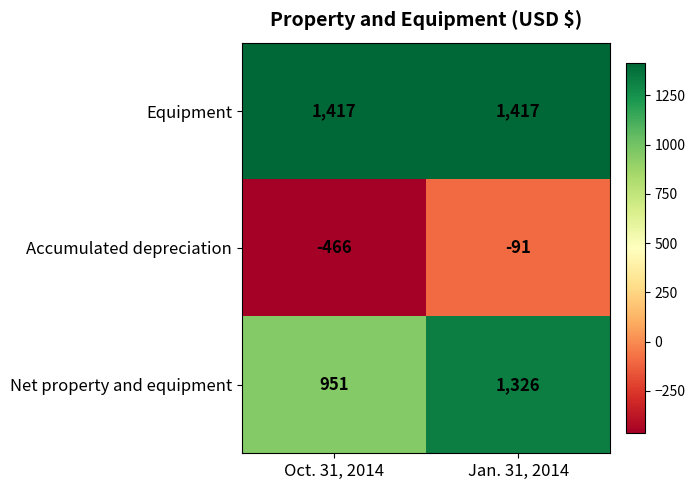

List the series in order of their overall mean, lowest first.

Accumulated depreciation, Net property and equipment, Equipment